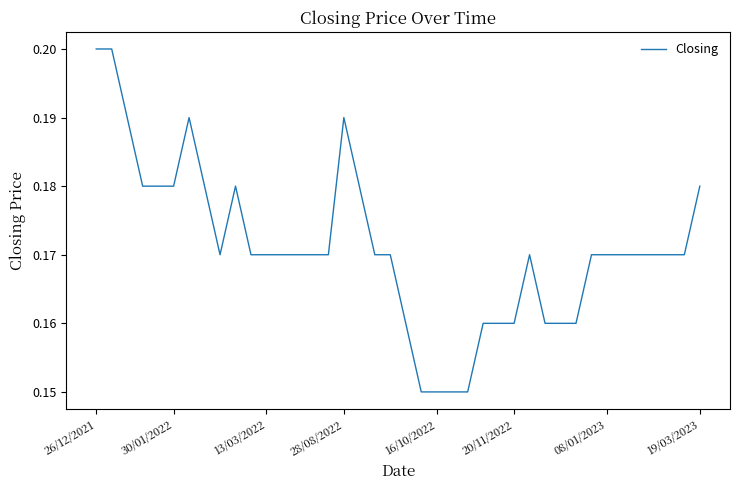

What is the value of the 12th point from the left?

0.2